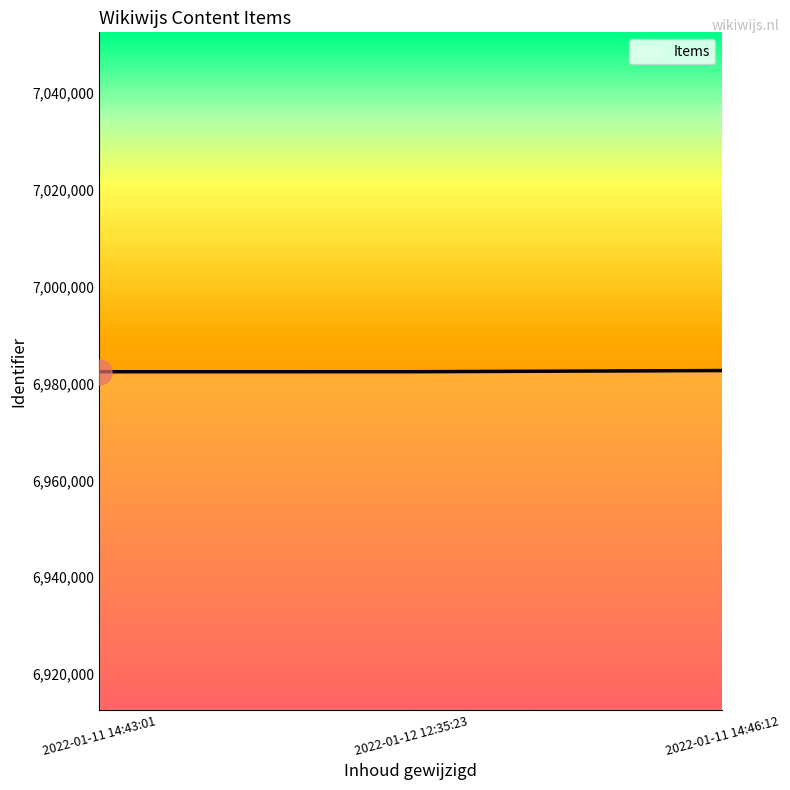

How many distinct data groups are displayed?

1